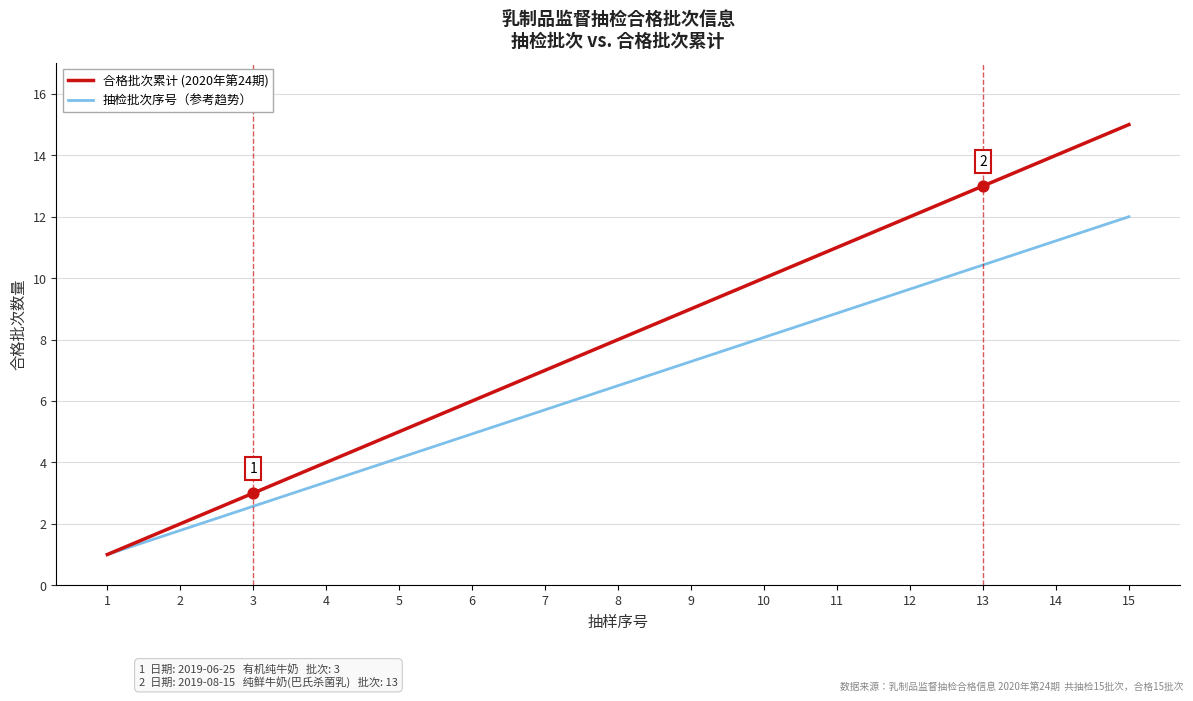

Which series has the largest total across all categories?

合格批次累计 (2020年第24期)